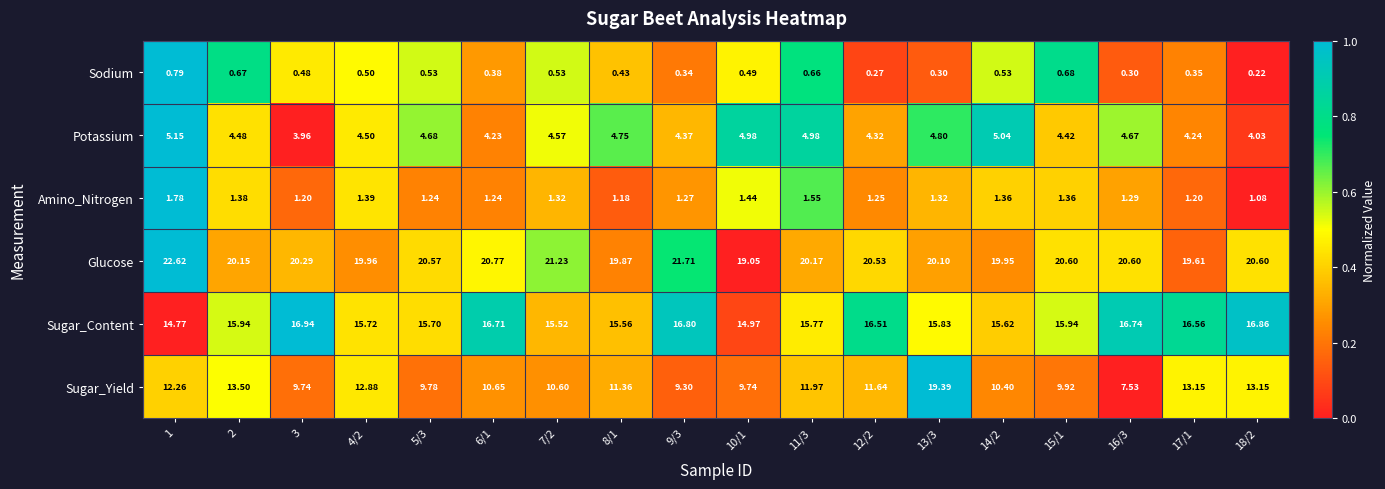

Which series changed the most between 10/1 and 16/3?

Sugar_Yield